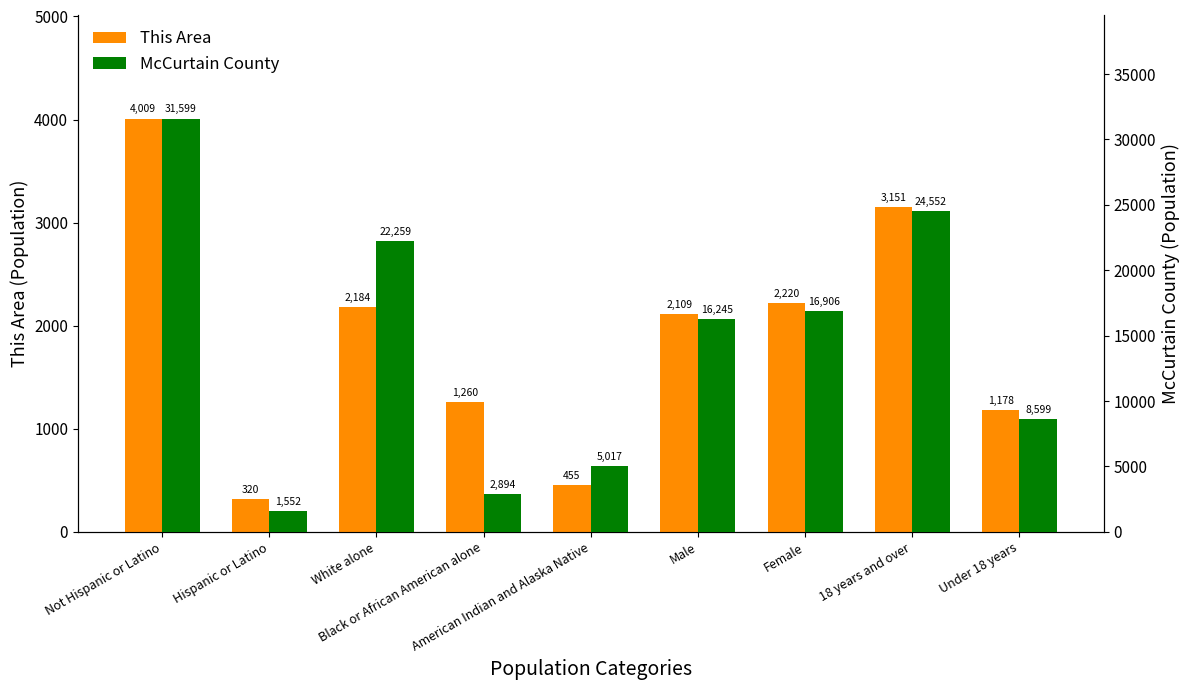

Rank the series by their maximum value, from lowest to highest.

This Area, McCurtain County